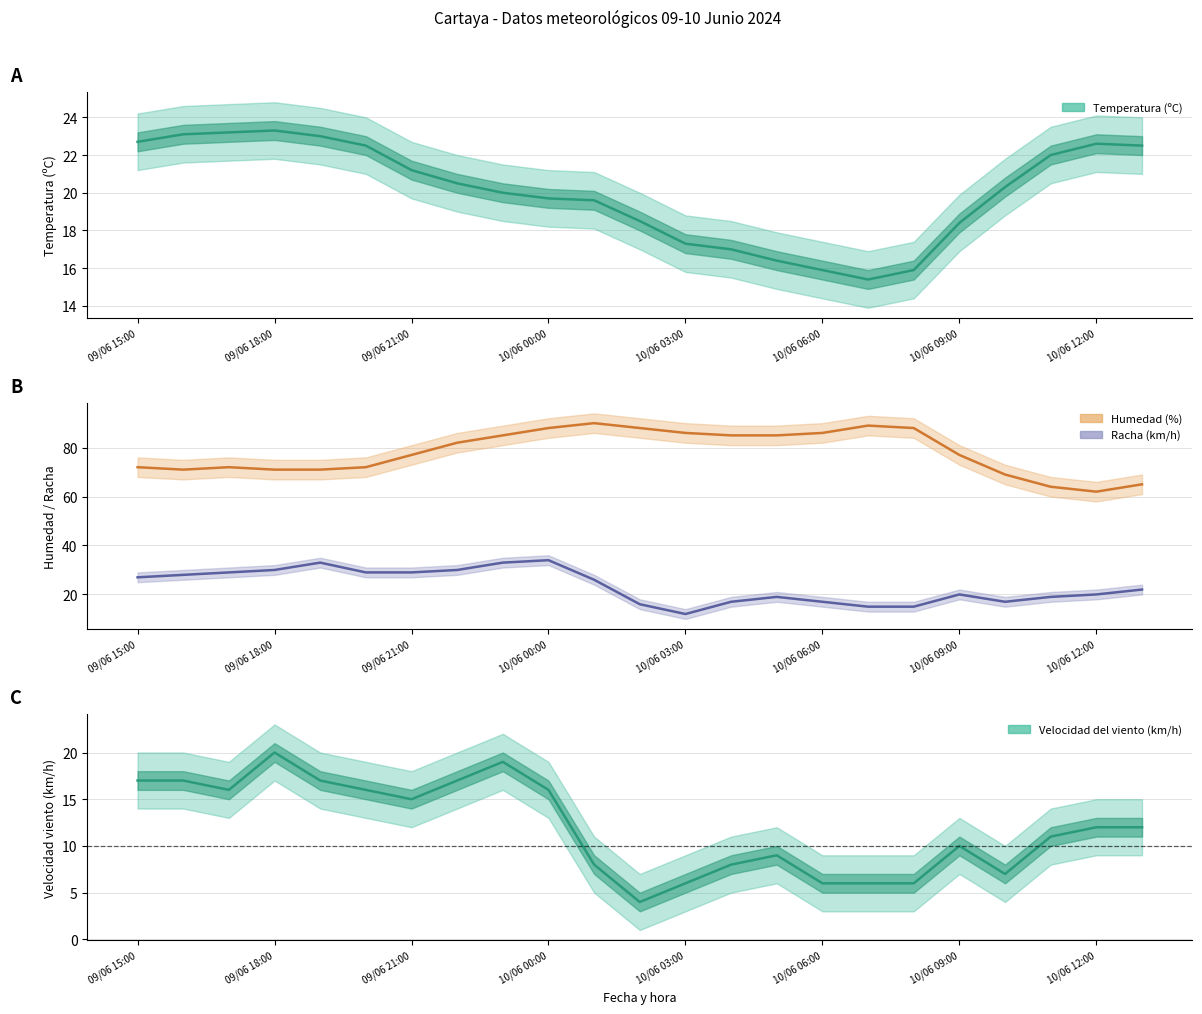

List the labels in order of Velocidad del viento (km/h) value, smallest first.

10/06 02:00, 10/06 03:00, 10/06 06:00, 10/06 07:00, 10/06 08:00, 10/06 10:00, 10/06 01:00, 10/06 04:00, 10/06 05:00, 10/06 09:00, 10/06 11:00, 10/06 12:00, 10/06 13:00, 09/06 21:00, 09/06 17:00, 09/06 20:00, 10/06 00:00, 09/06 15:00, 09/06 16:00, 09/06 19:00, 09/06 22:00, 09/06 23:00, 09/06 18:00